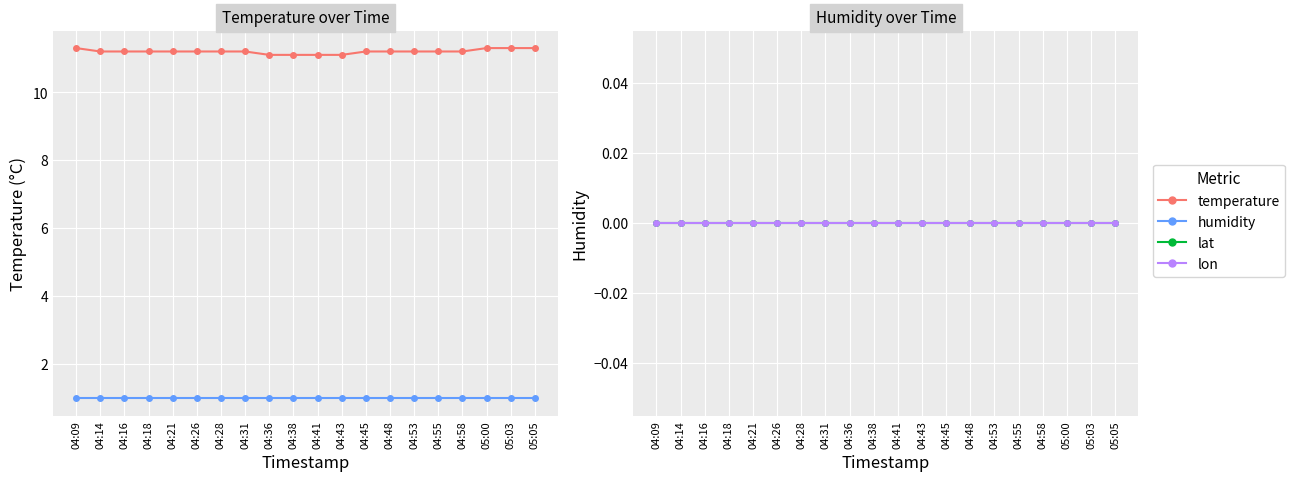

True or false: temperature and humidity intersect in this chart.

False